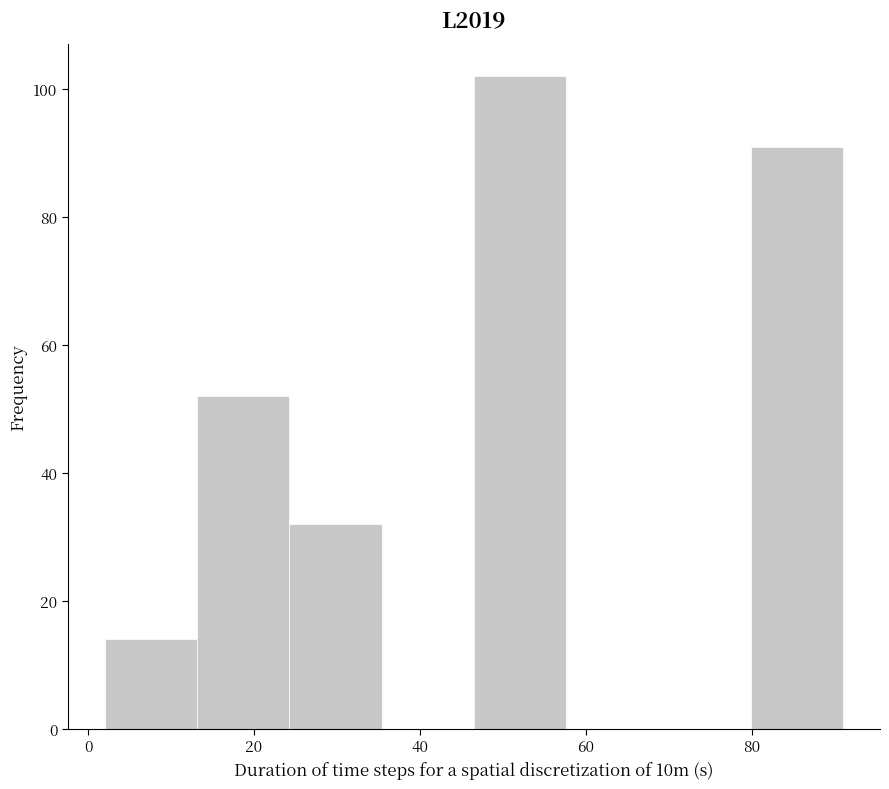

Reading left to right, list every bar in this chart as the range it spans on the x-axis followed by its height. Neither the bar edges nor the heights are printed on the chart, so give them approximately, as read against the axes.

2 to 14: 14
14 to 24: 52
24 to 36: 32
36 to 46: 0
46 to 58: 102
58 to 68: 0
68 to 80: 0
80 to 92: 92